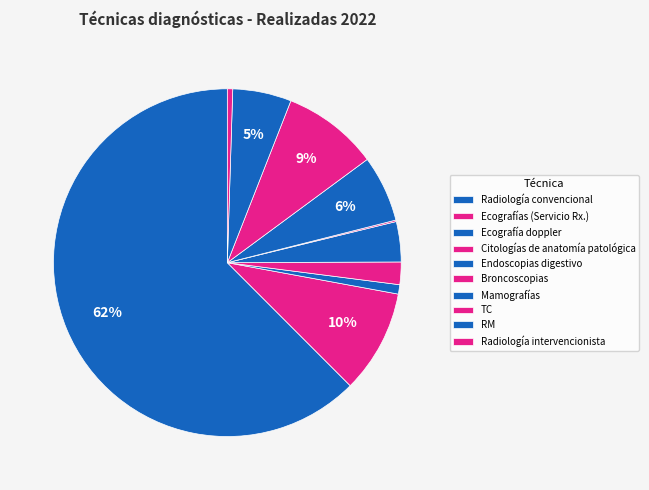

Does any single category account for the majority?

Yes